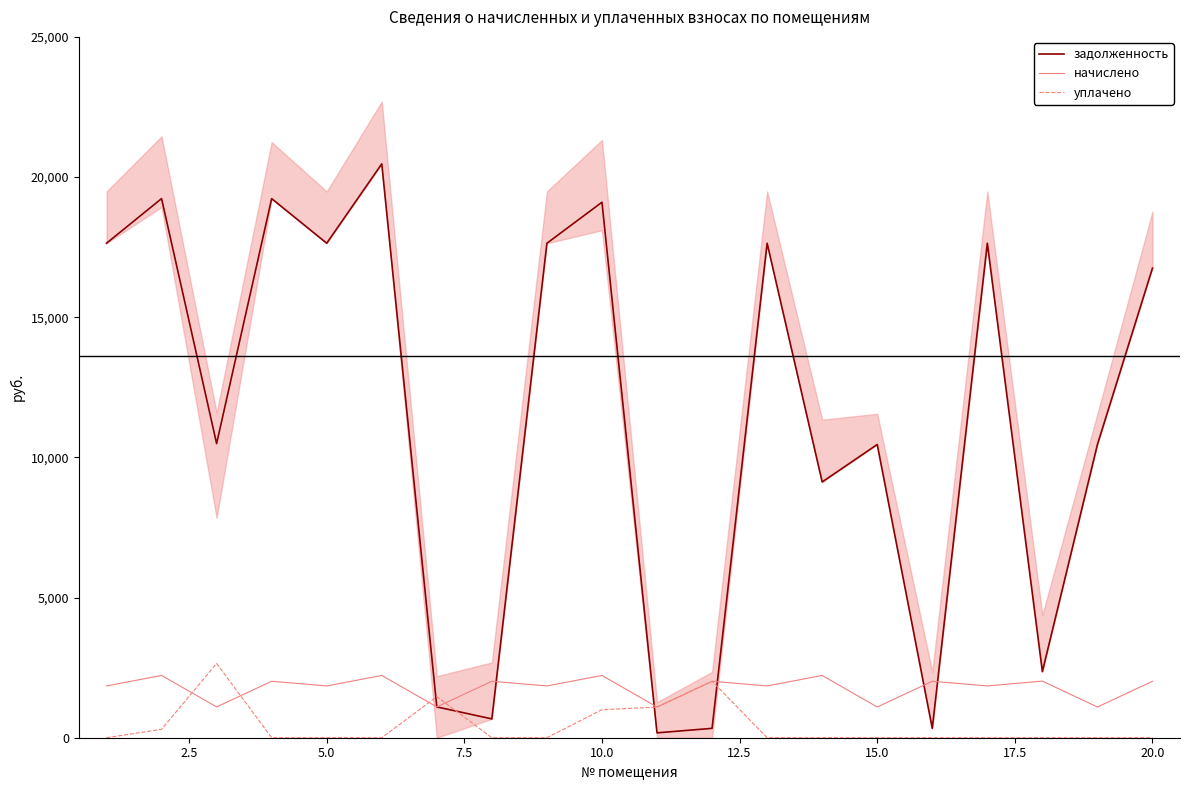

What is the lowest value of the начислено series?

1095.4